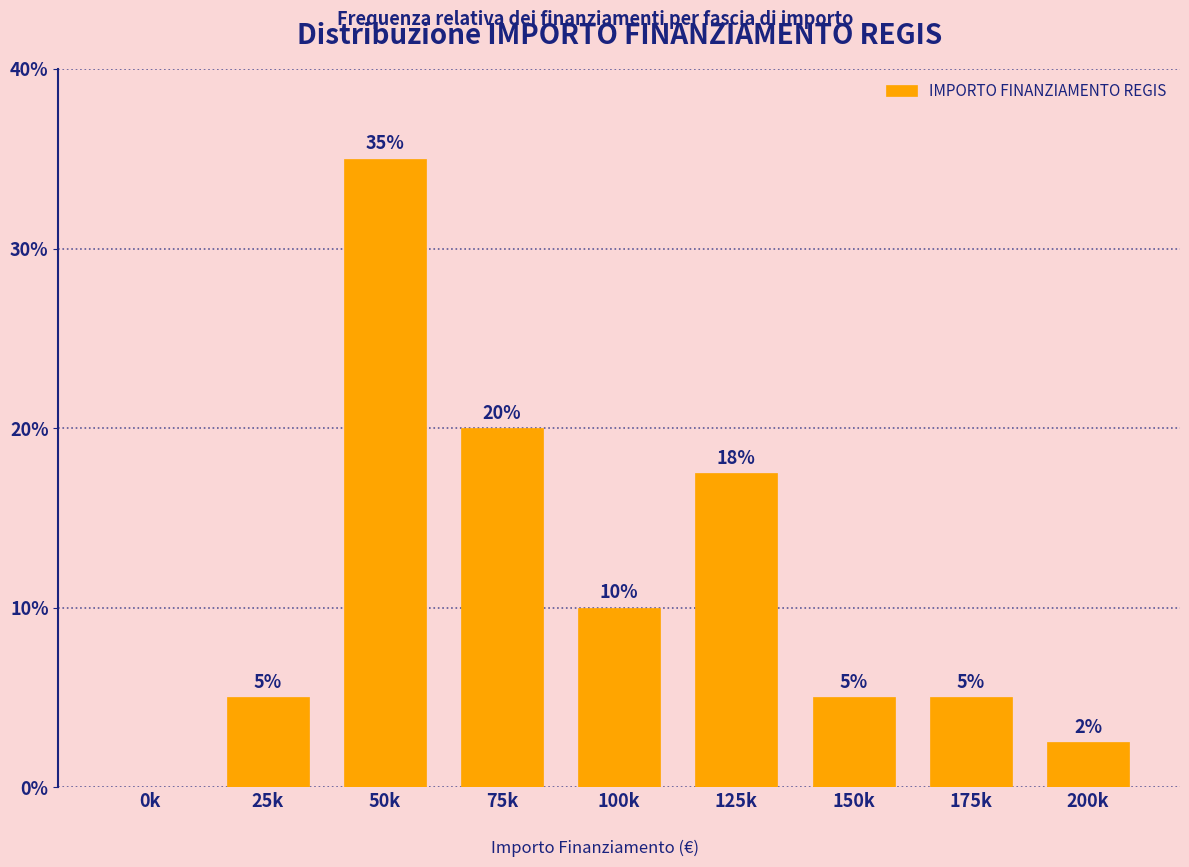

Between 50k and 25k, which is larger?

50k